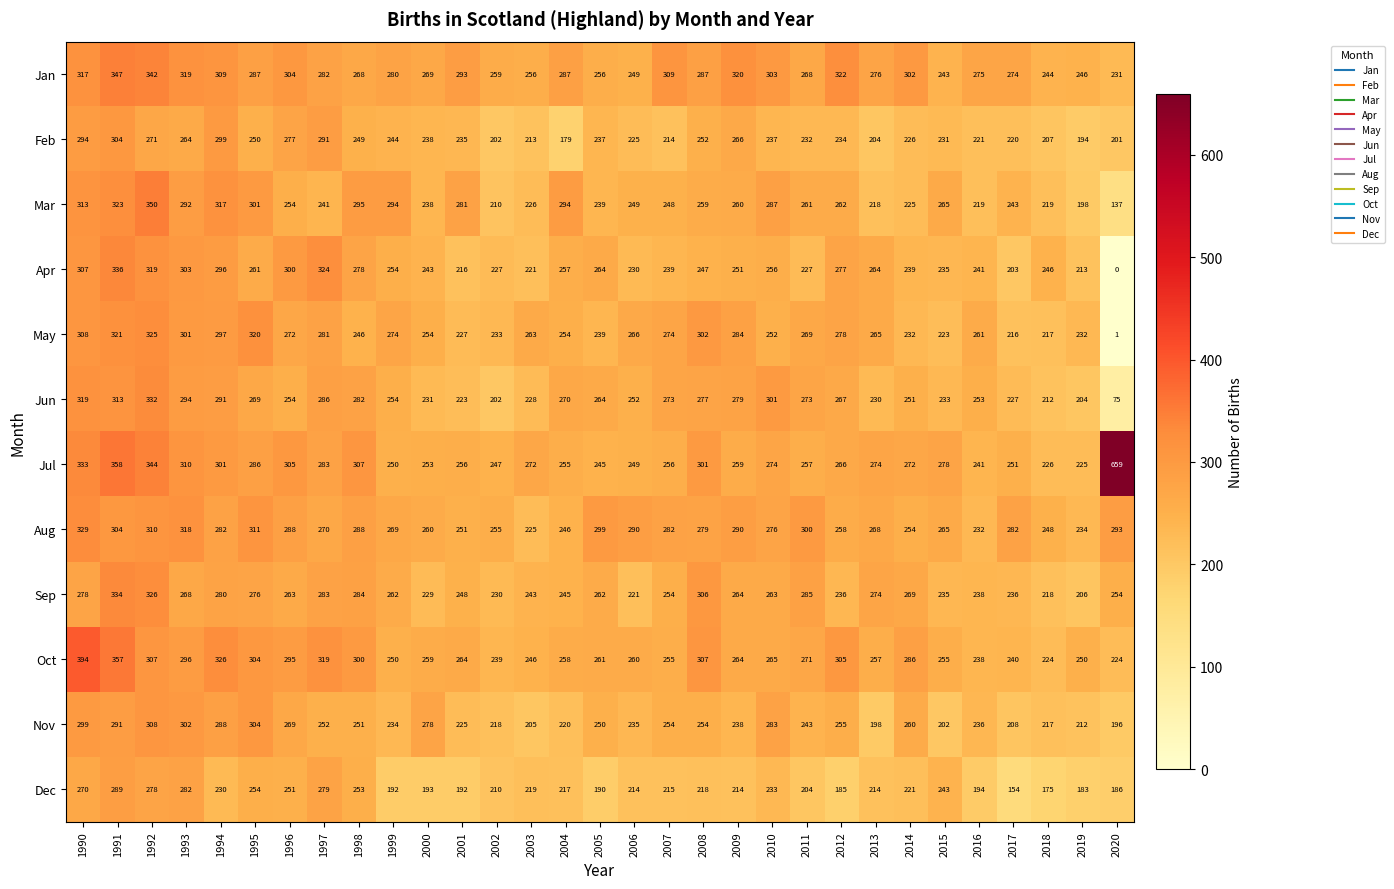

What is the spread (max minus min) of values at 2004?

115